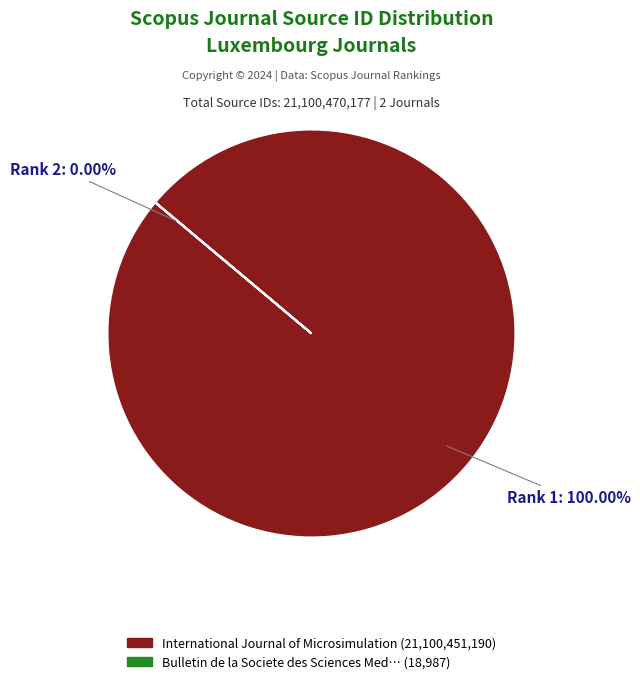

Is there a majority slice in this chart?

Yes